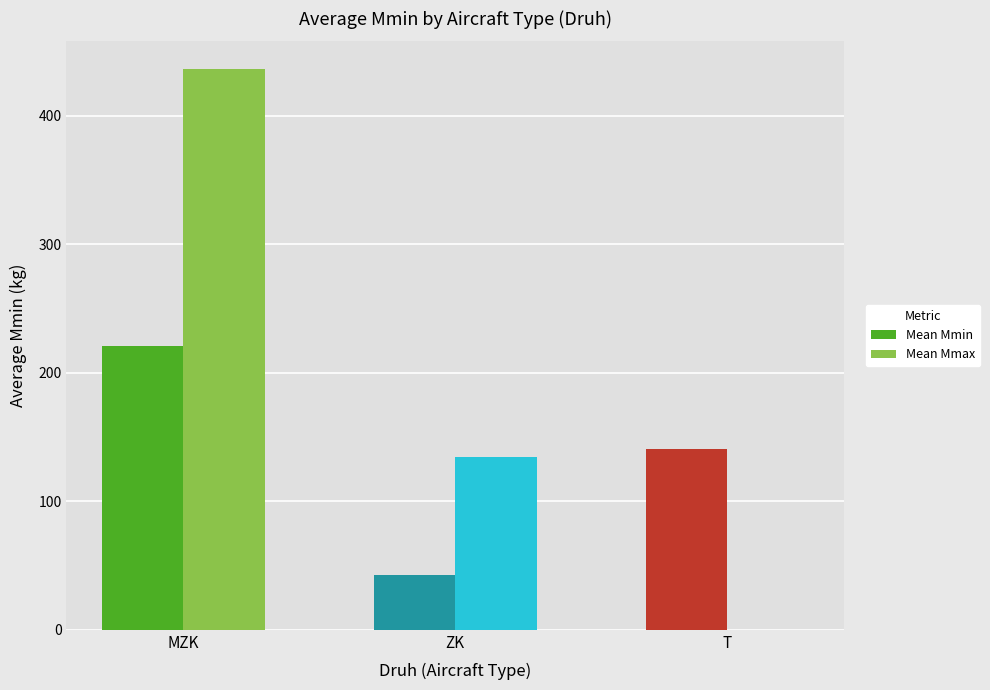

How many data points does each series have?

3